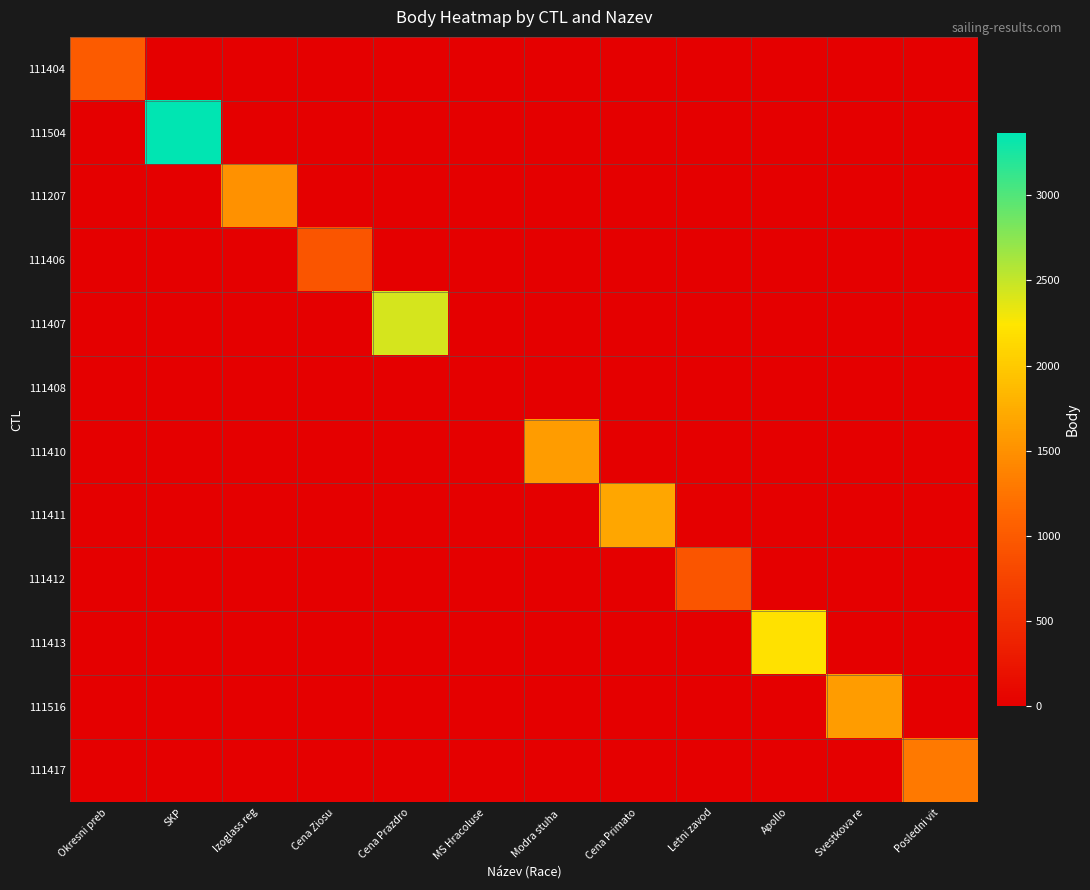

Between Cena Ziosu and Cena Primato, which is larger?

Cena Ziosu